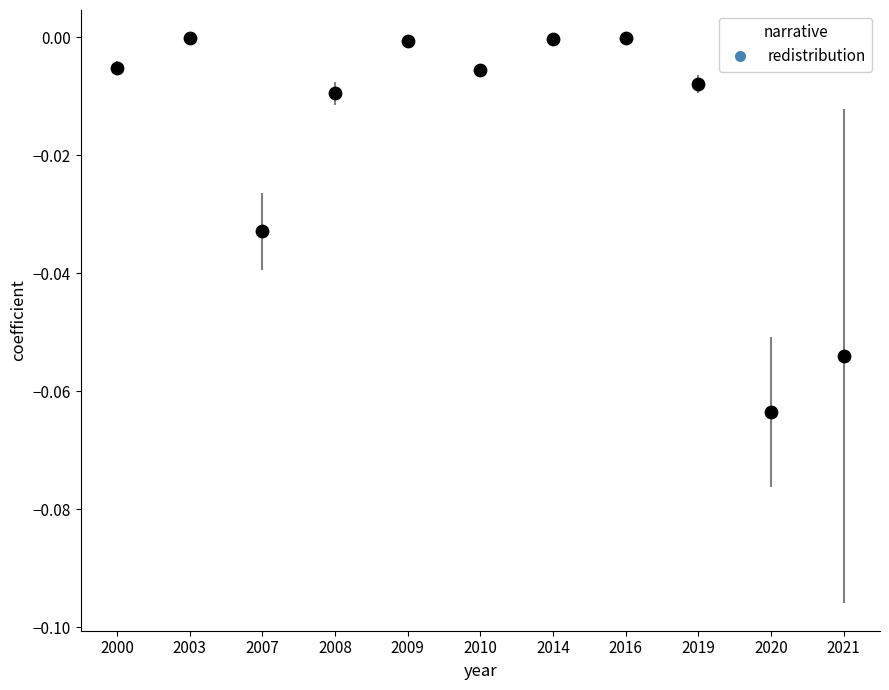

How many data points are displayed?

11